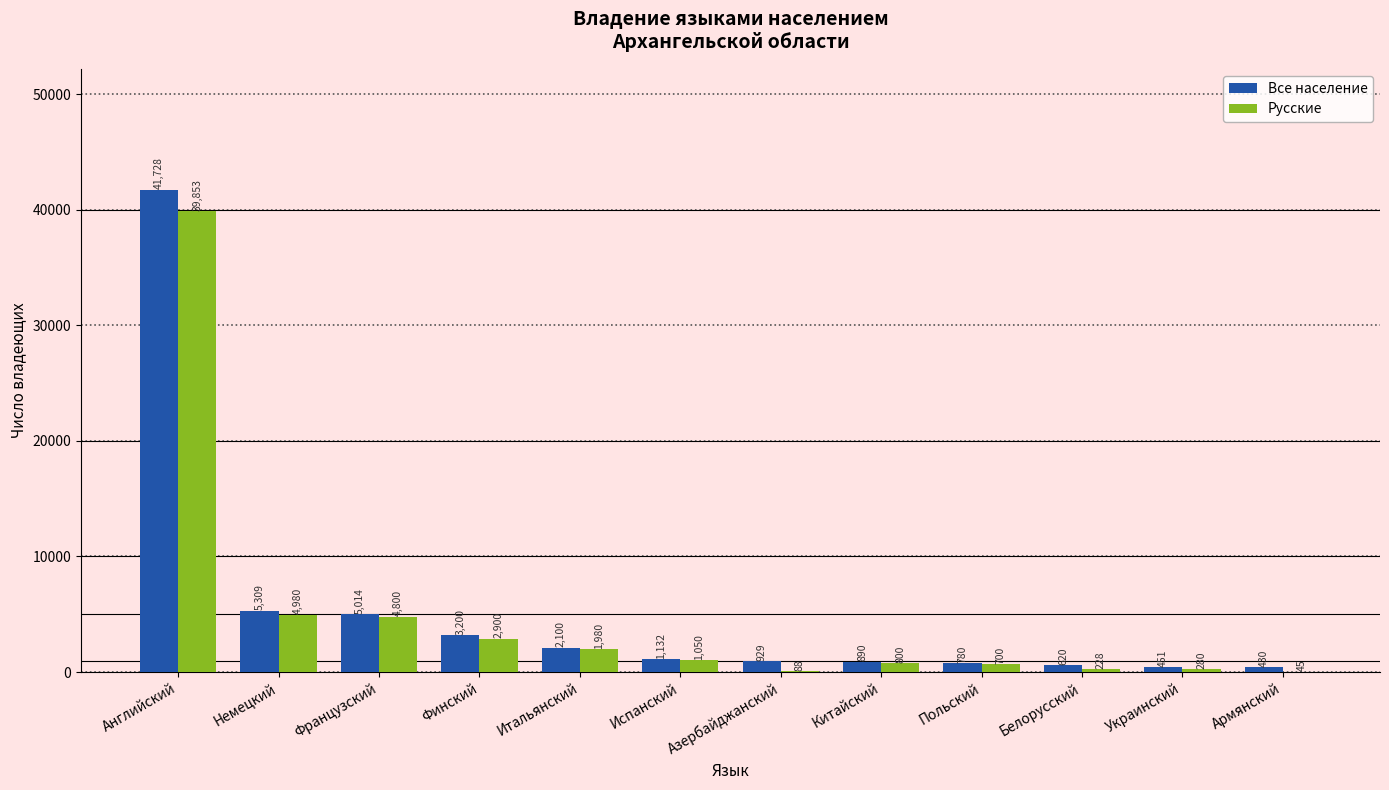

Reading right to left, extract all data points from this chart.

Все население: Армянский=430	Украинский=451	Белорусский=620	Польский=780	Китайский=890	Азербайджанский=929	Испанский=1132	Итальянский=2100	Финский=3200	Французский=5014	Немецкий=5309	Английский=41728
Русские: Армянский=45	Украинский=280	Белорусский=228	Польский=700	Китайский=800	Азербайджанский=88	Испанский=1050	Итальянский=1980	Финский=2900	Французский=4800	Немецкий=4980	Английский=39853